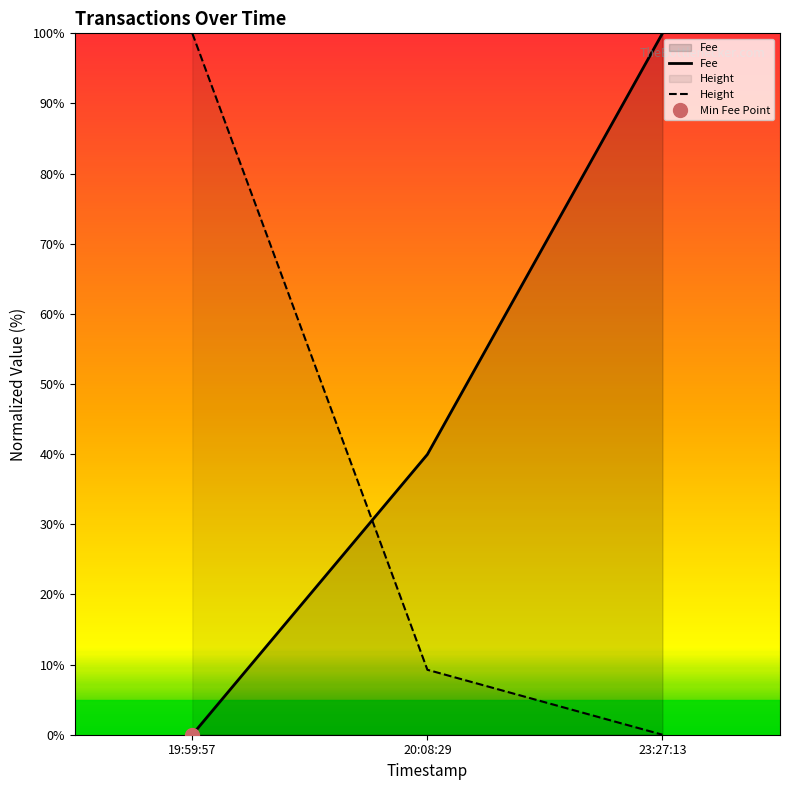

How many data points in Height are above 9?

2